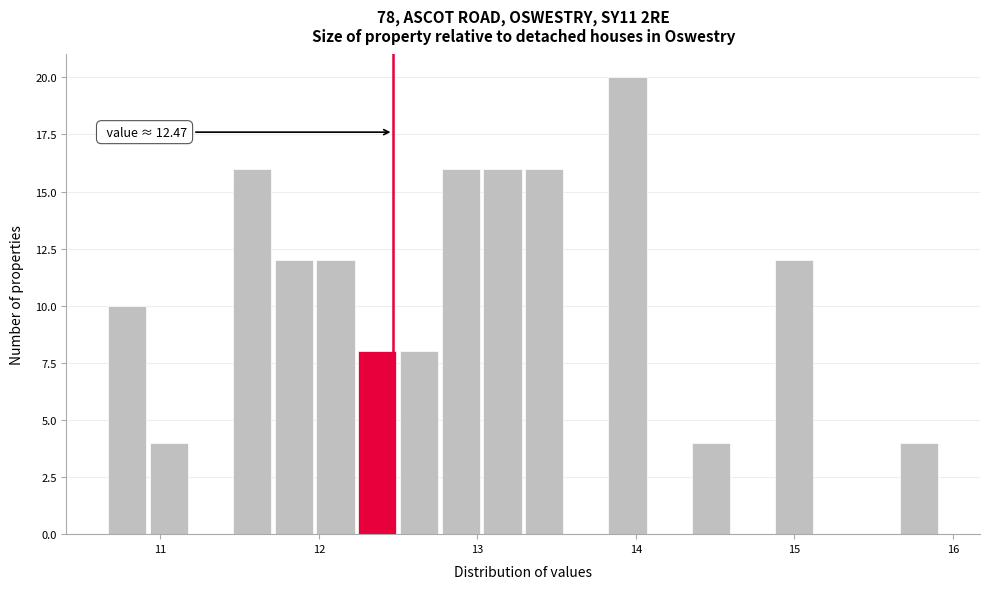

Around what value on the x-axis is the tallest bar? Give the approximate position of its centre, as read against the axis.

13.9